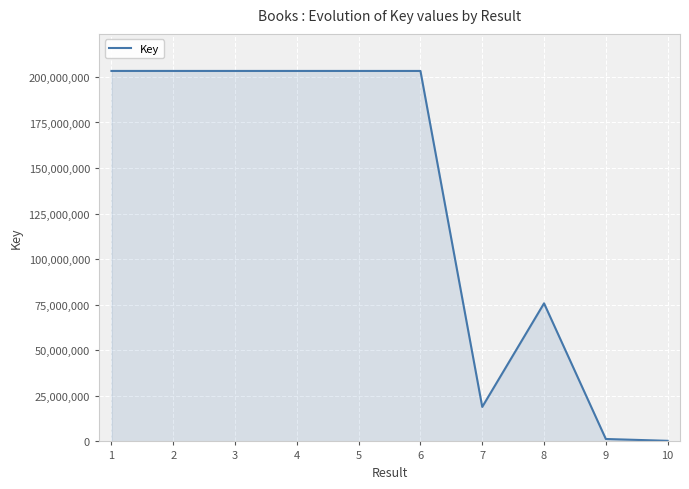

What is the greatest value displayed?

203281545